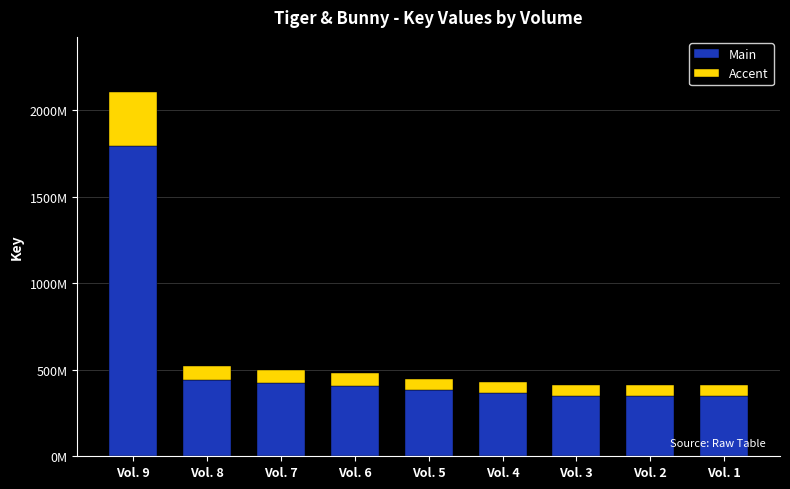

What are all the series names shown in the legend?

Main, Accent